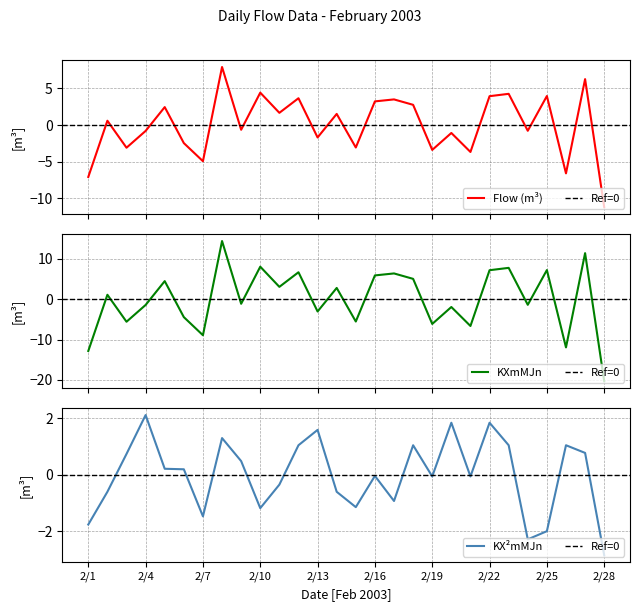

Is this an area chart (filled region under the line)?

No